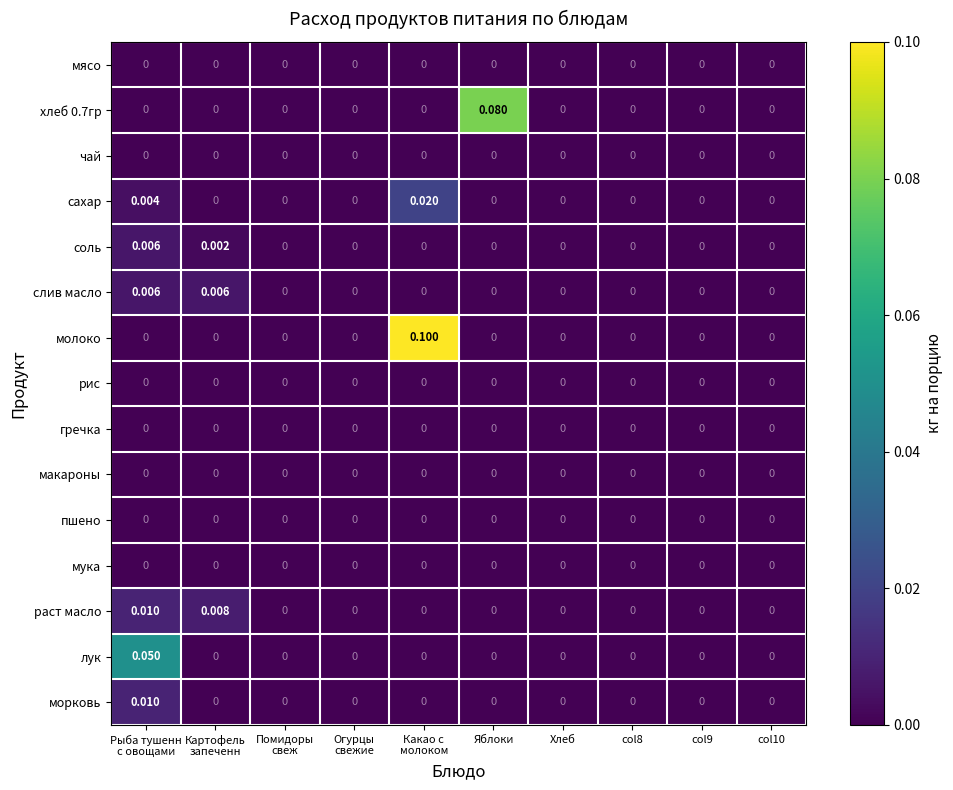

Which series has the widest spread of values?

молоко